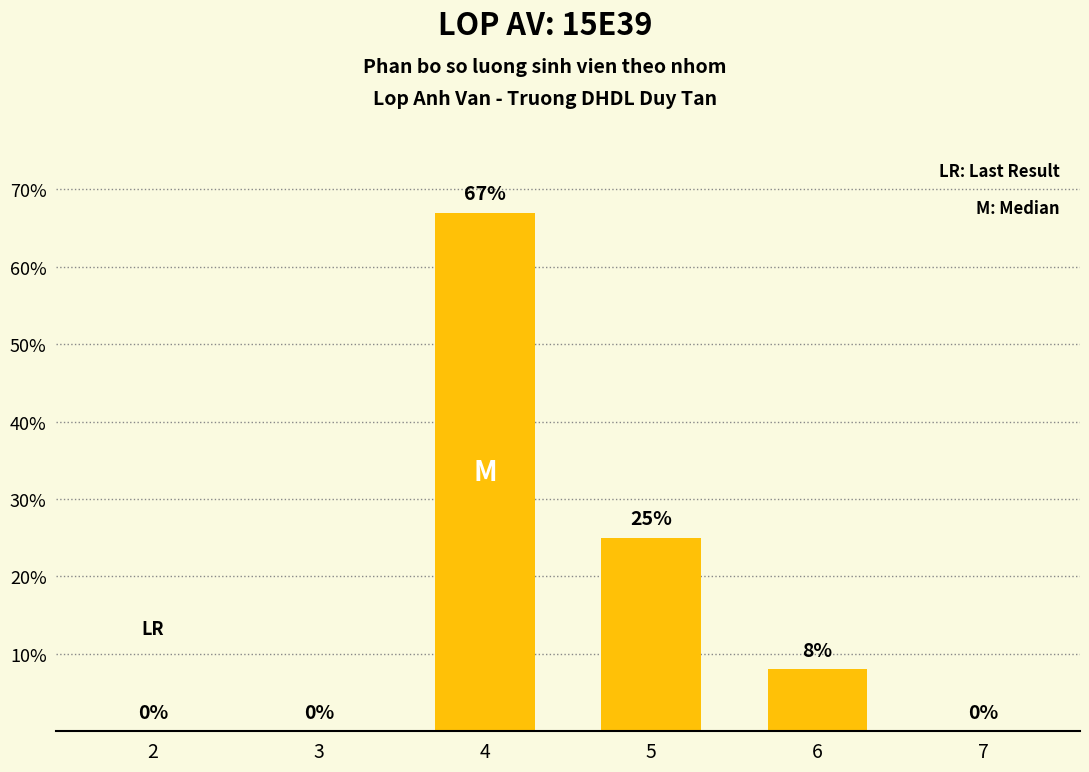

What is the maximum value shown in the chart?

67